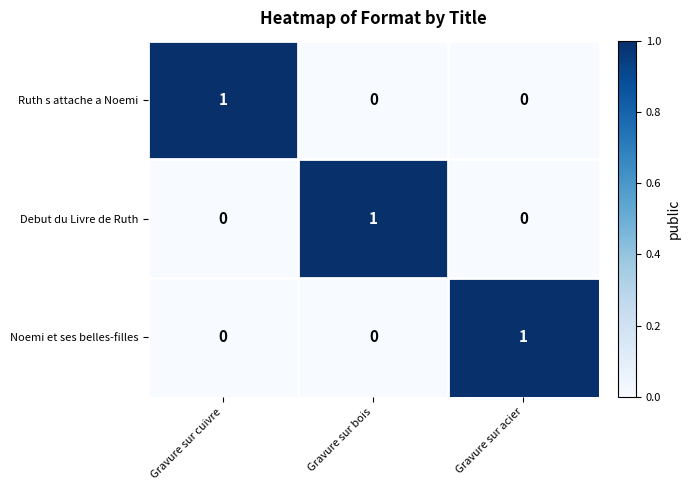

Is the value of Noemi et ses belles-filles at Gravure sur bois greater than the value of Ruth s attache a Noemi at Gravure sur cuivre?

No